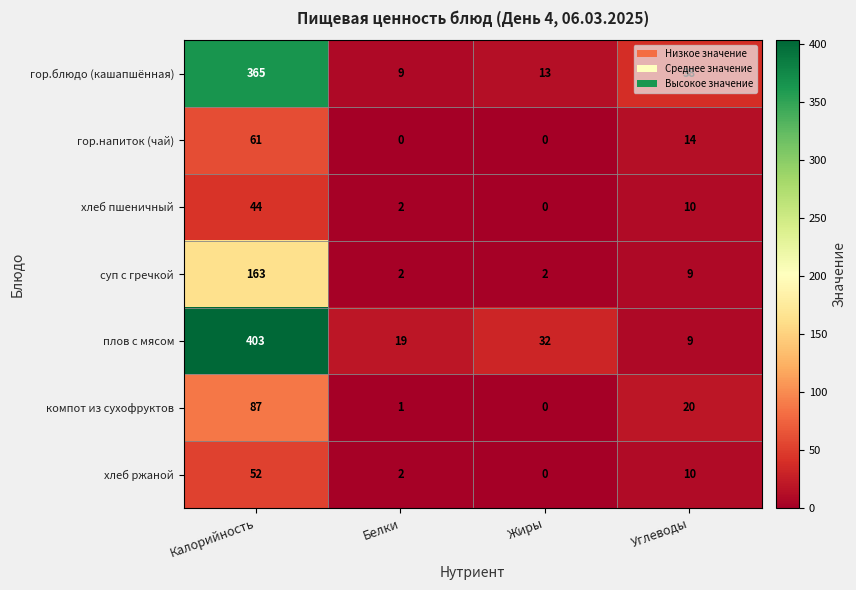

Between Калорийность and Жиры, which series saw the biggest shift?

плов с мясом